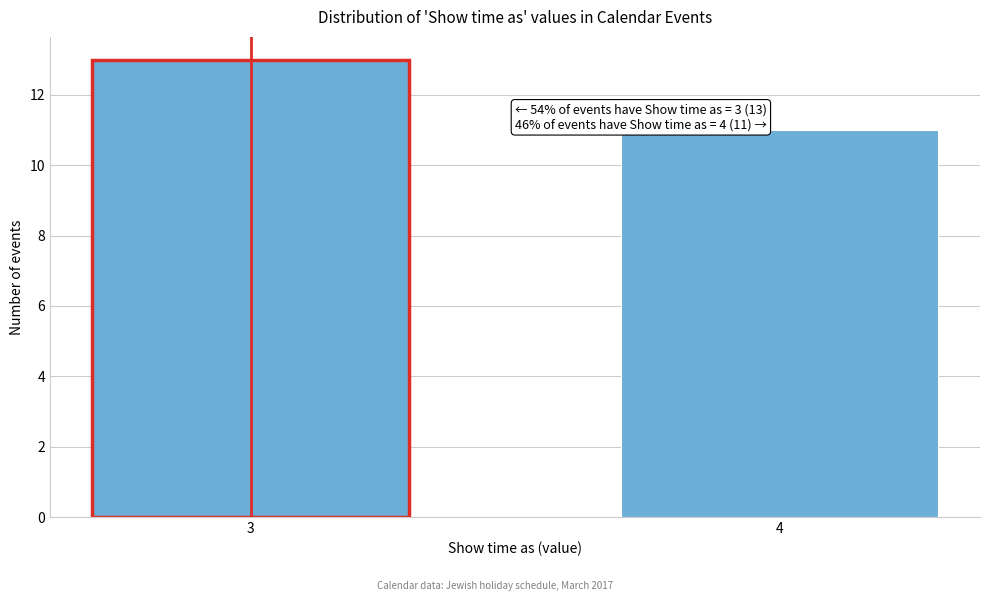

Reading right to left, what are all the values shown in this chart?

11	13